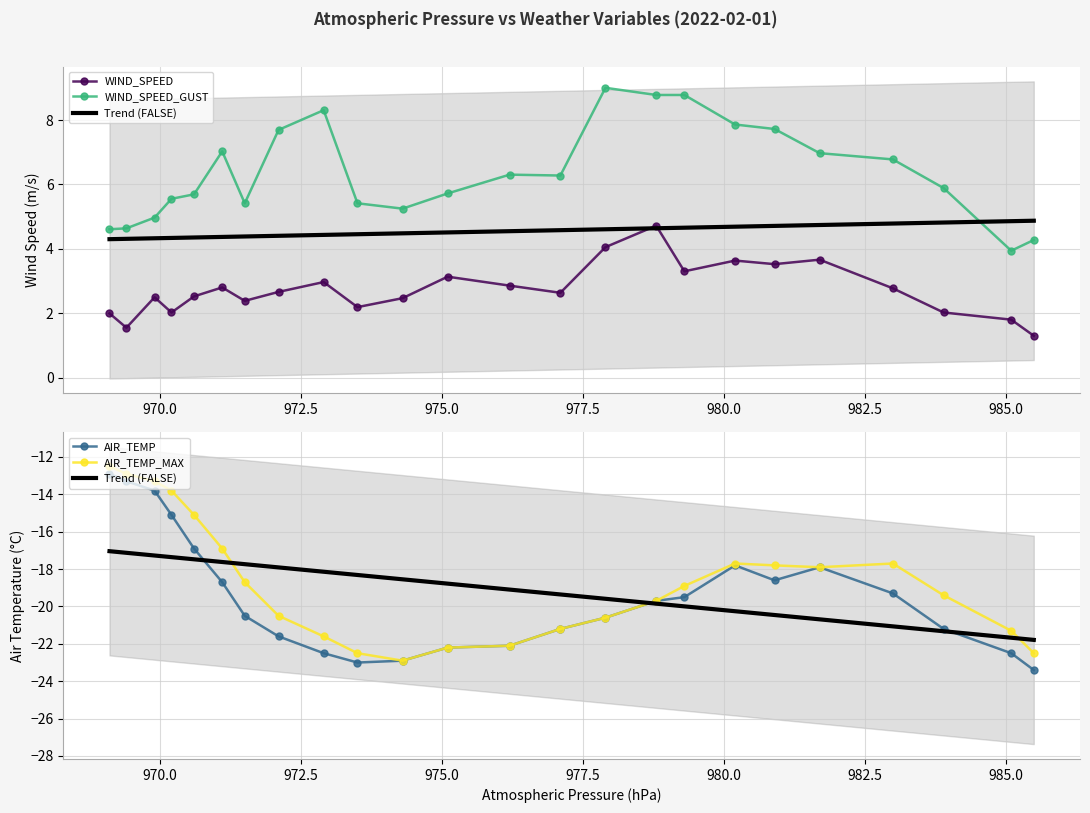

What is the label of the 23rd point from the left?

985.1